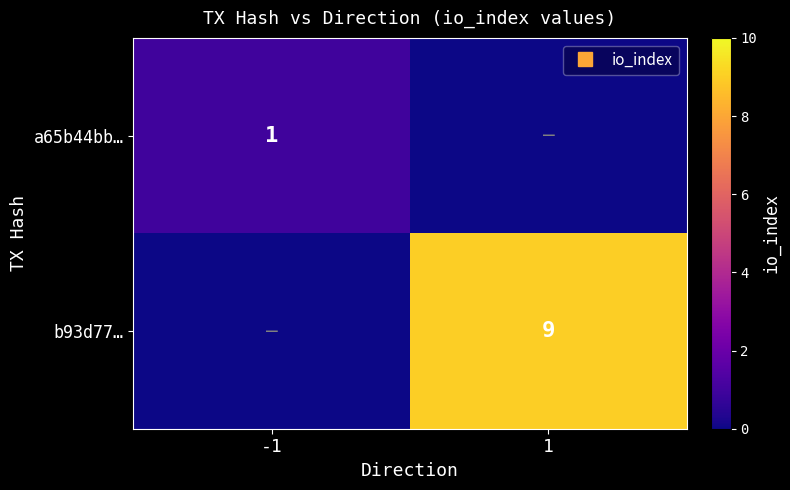

Which label corresponds to the largest value in the chart?

1